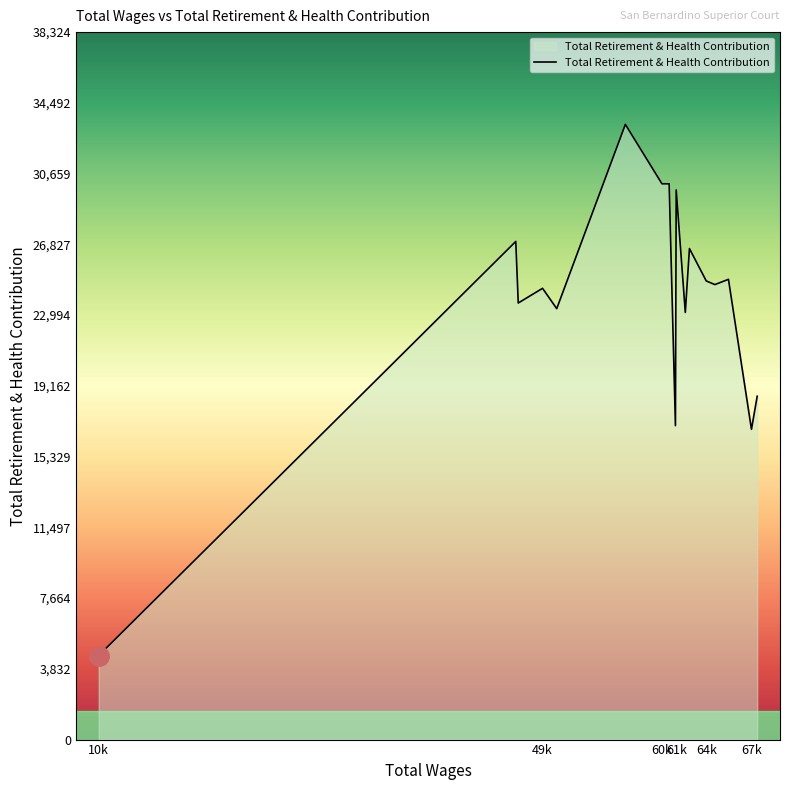

What is the smallest value displayed?

4553